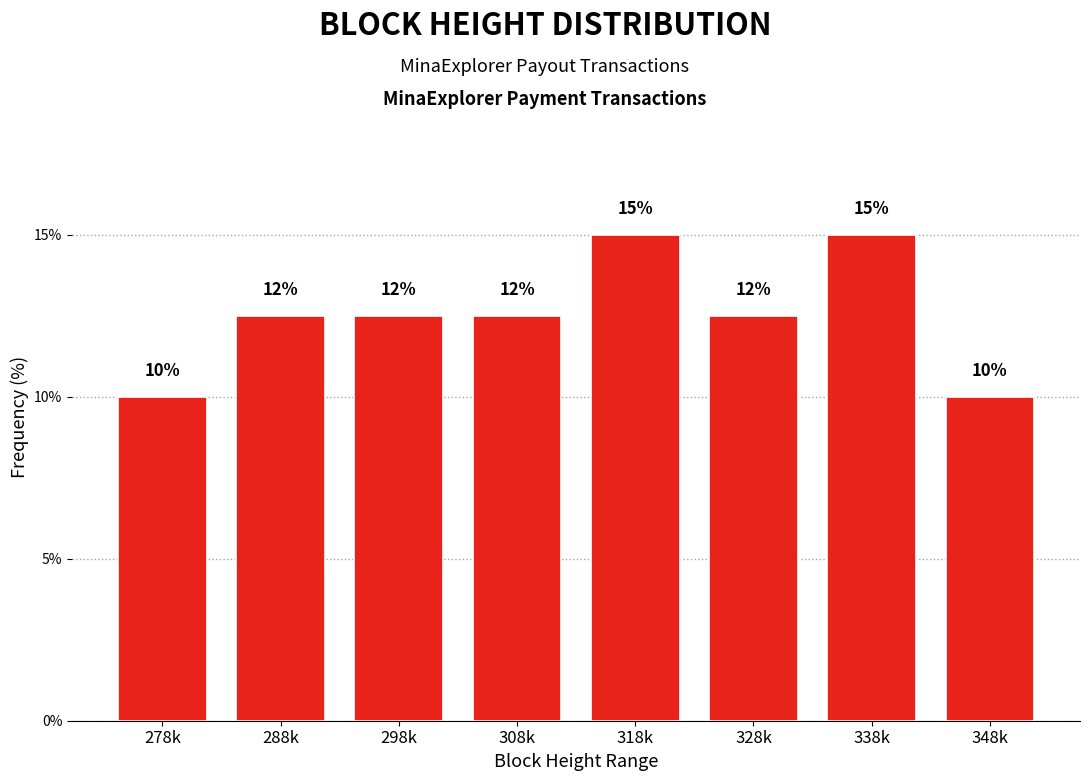

How many values are between 12 and 15?

6